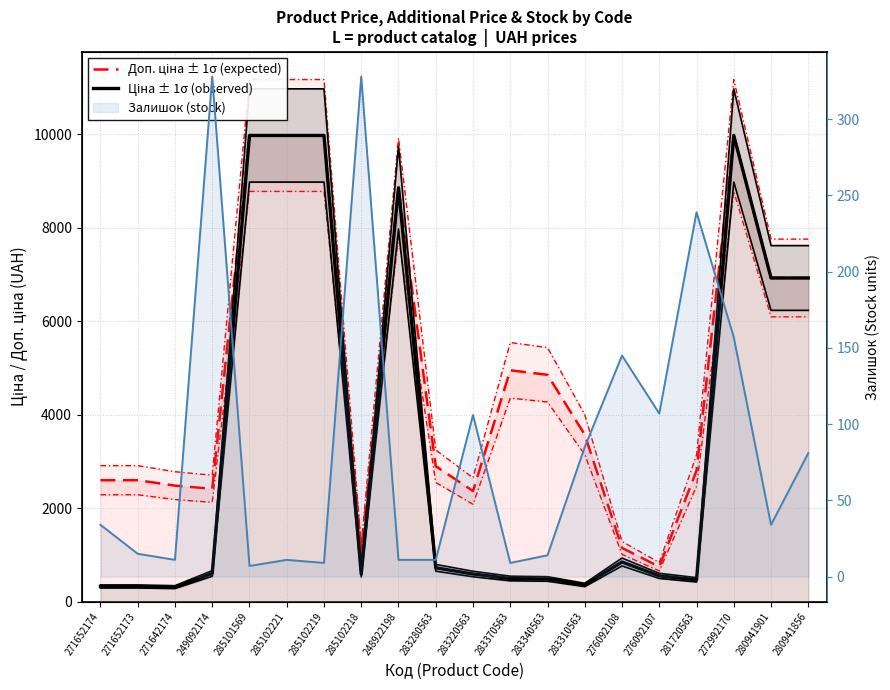

In Доп. ціна ± 1σ (expected), how many points are lower than both neighbors (excluding endpoints)?

4